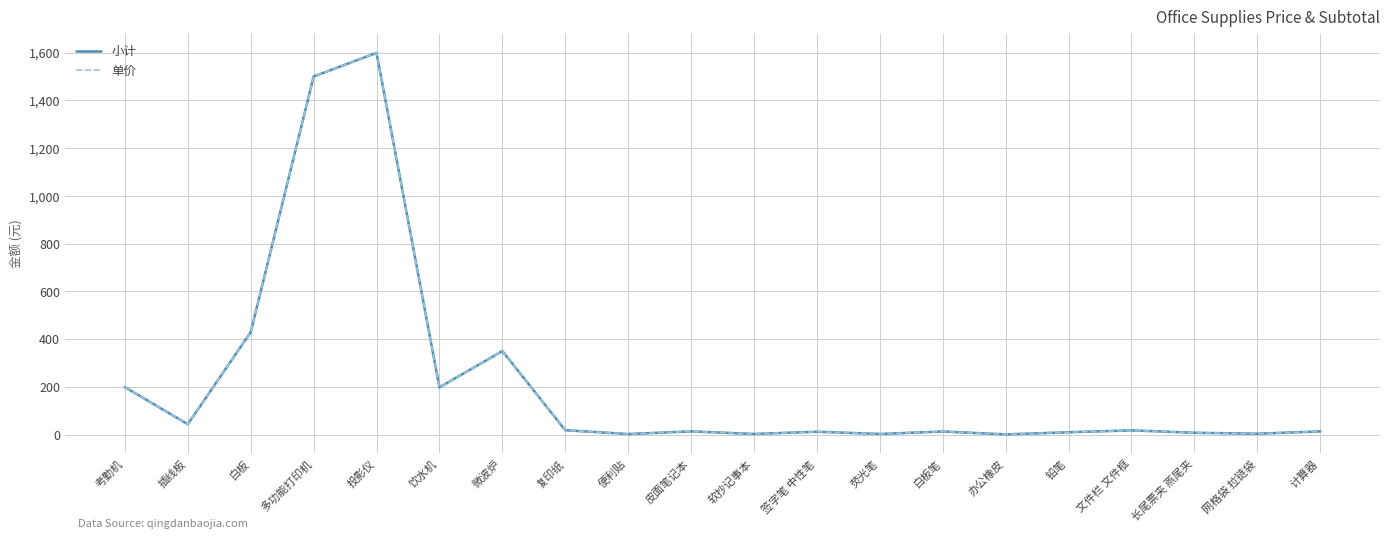

Is this an area chart (filled region under the line)?

No